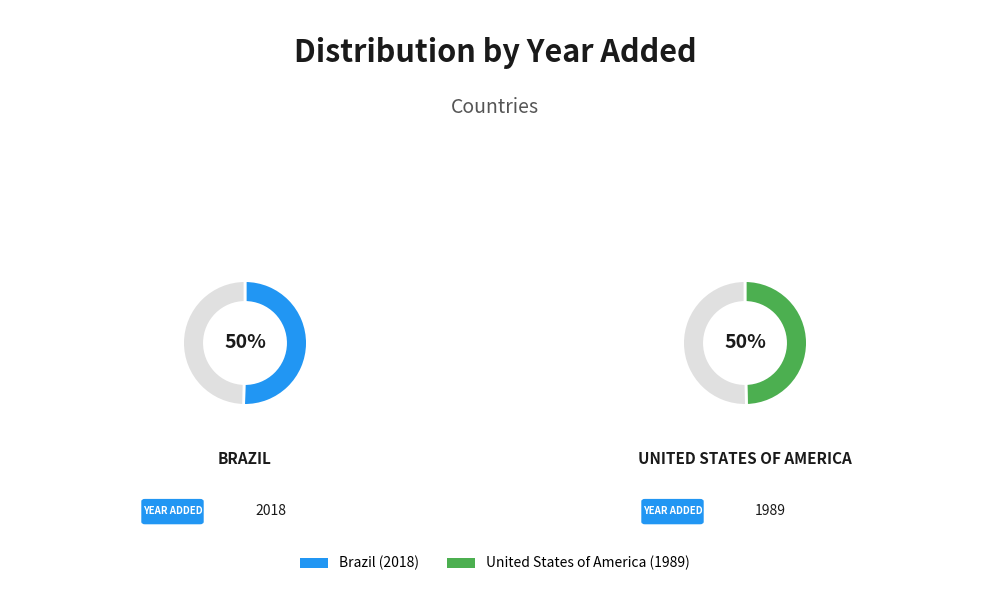

Is it true that United States of America is 44% of the pie?

False